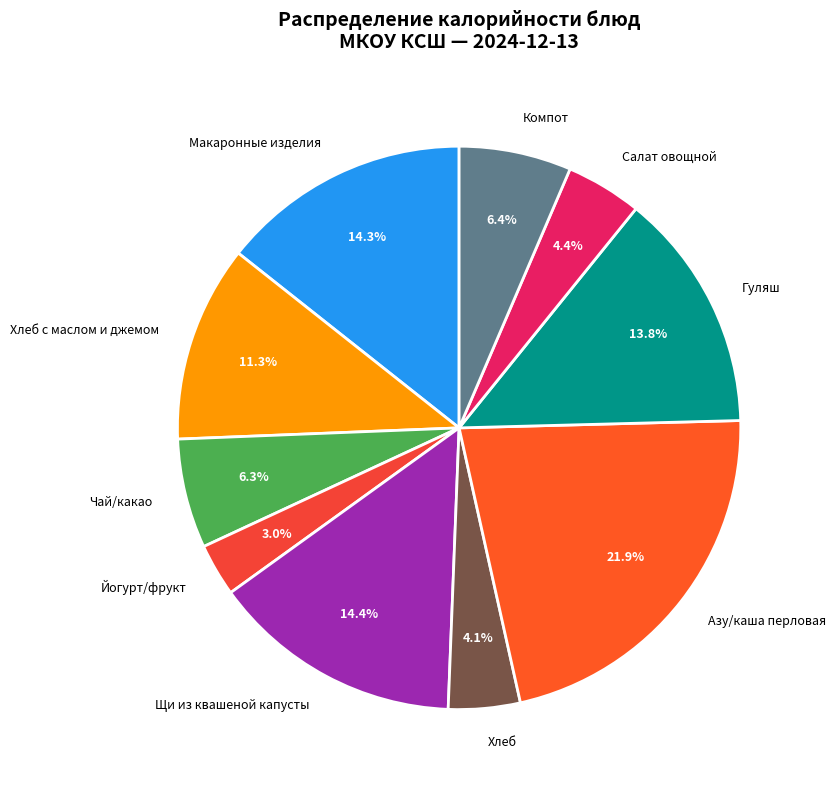

What percentage is NOT represented by Хлеб?

95.9%